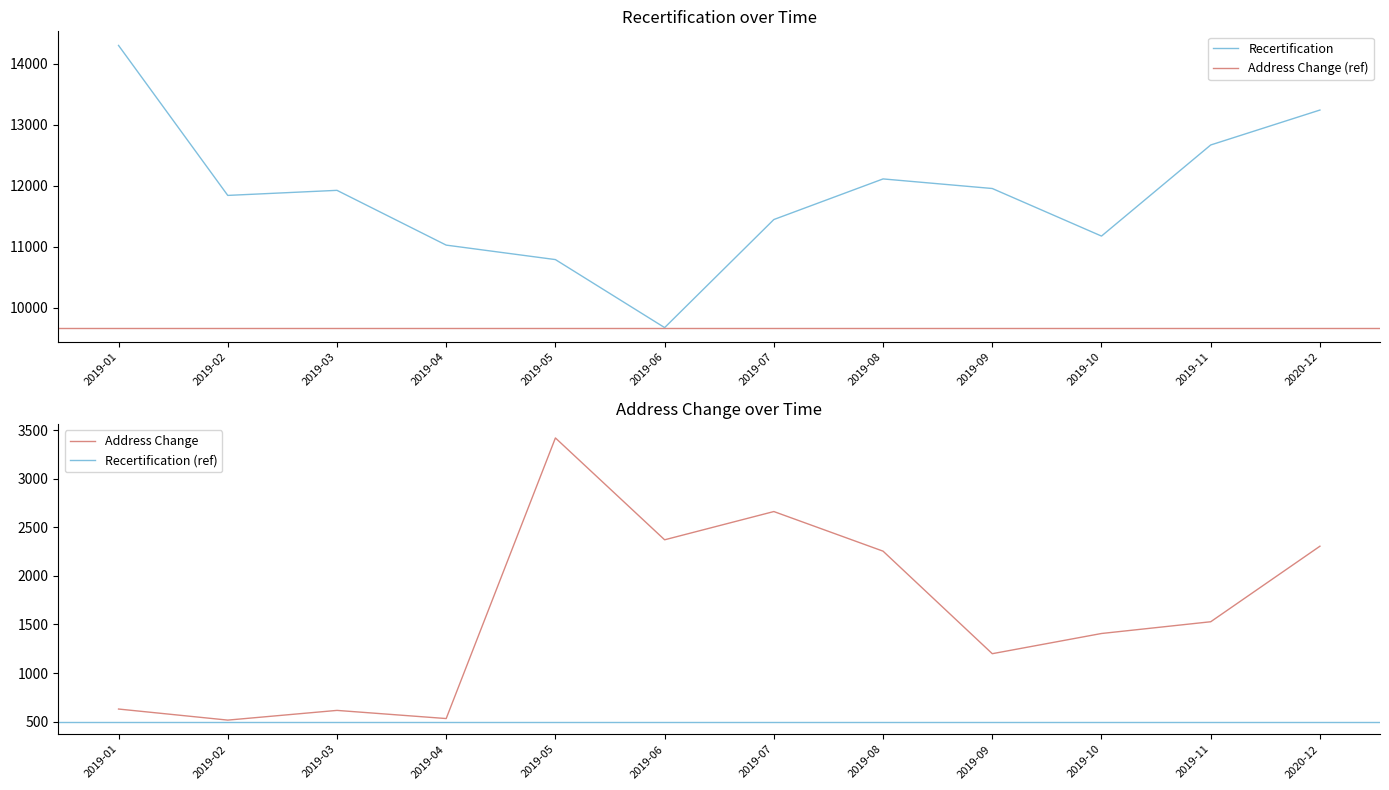

True or false: Address Change and Recertification intersect in this chart.

False